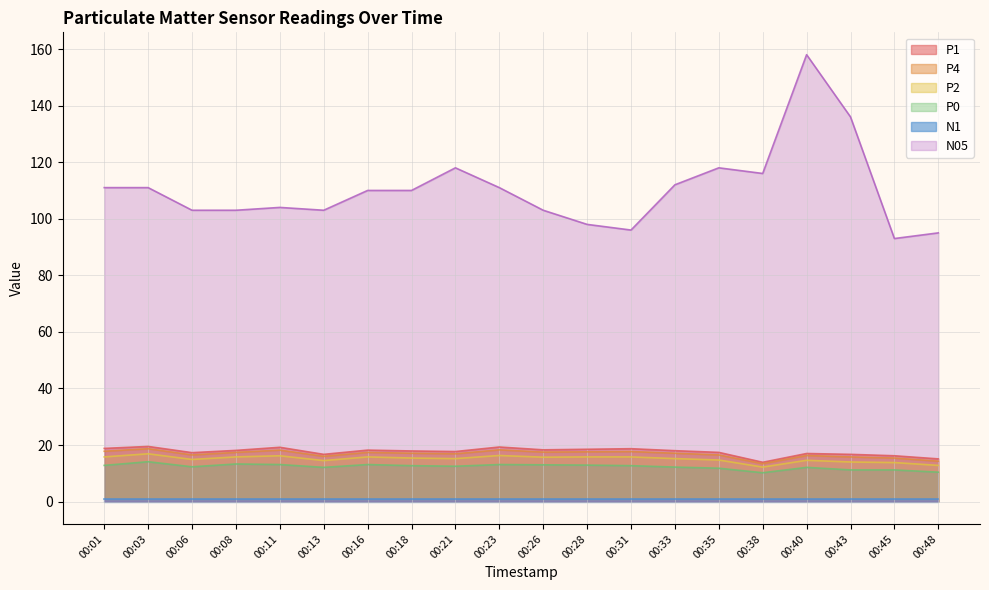

How many interior local valleys does the N05 series have?

4